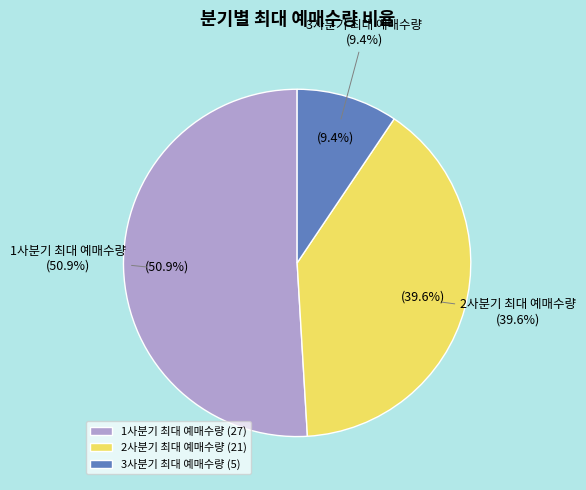

Does 2사분기 최대 예매수량 represent more than half of the total?

No